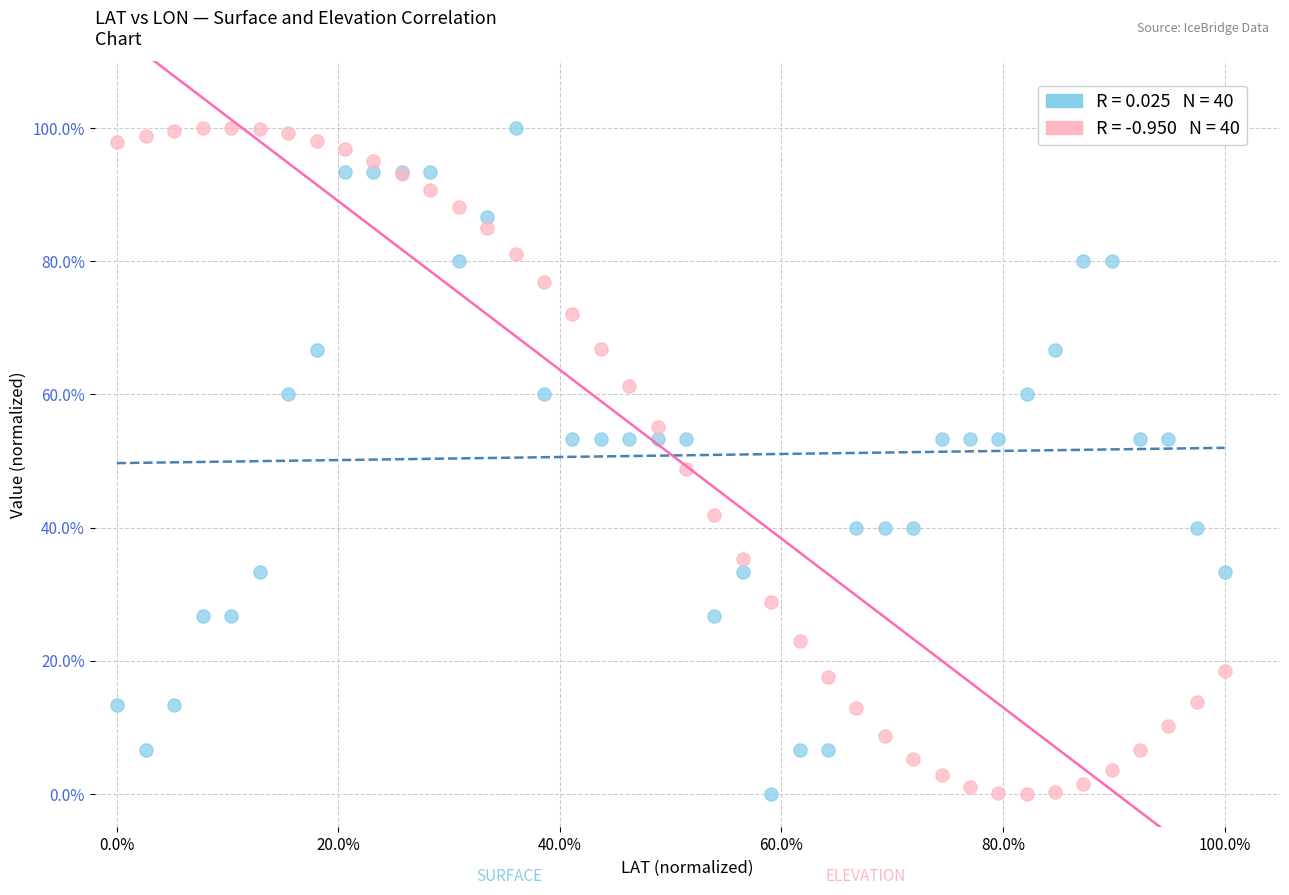

Across all series, what Y value is closest to 50?

48.8